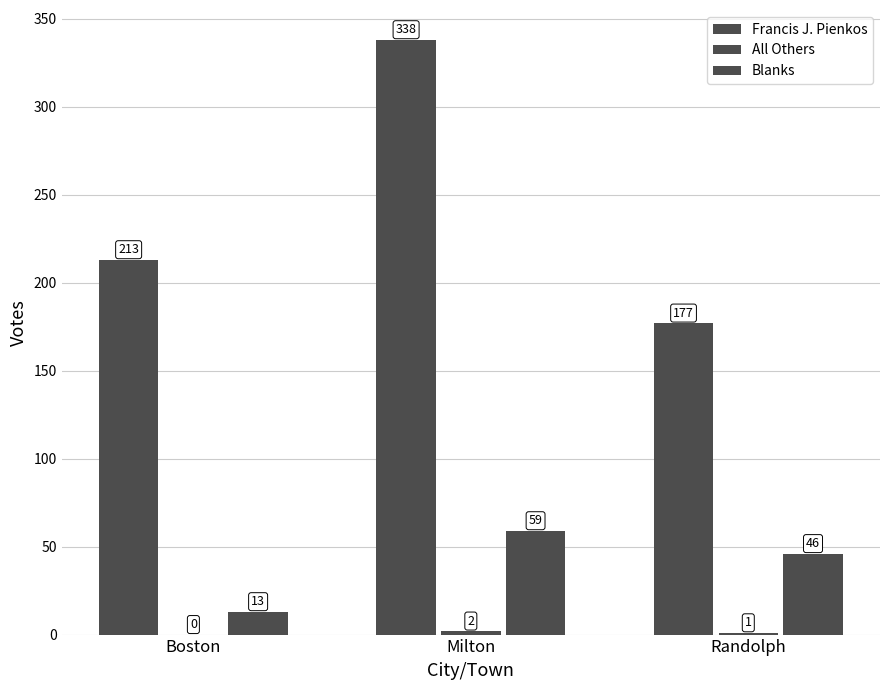

What is the difference between the maximum and minimum values in the All Others series?

2